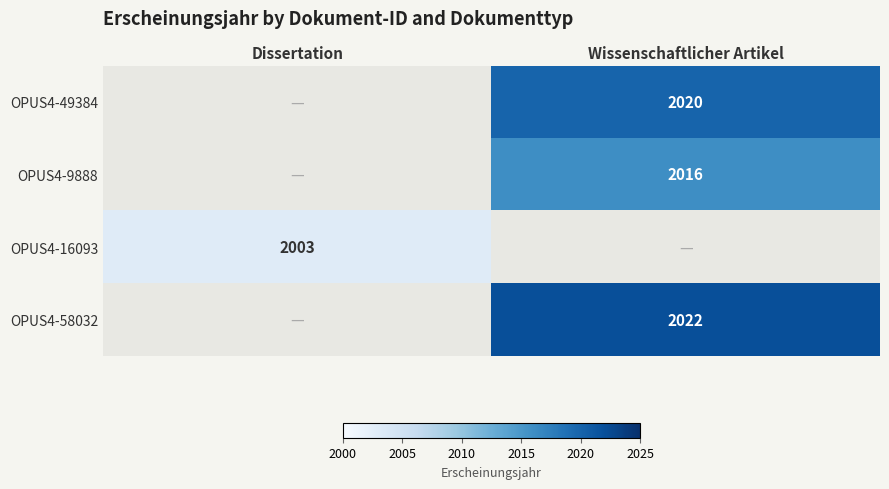

How many series are shown in this chart?

4